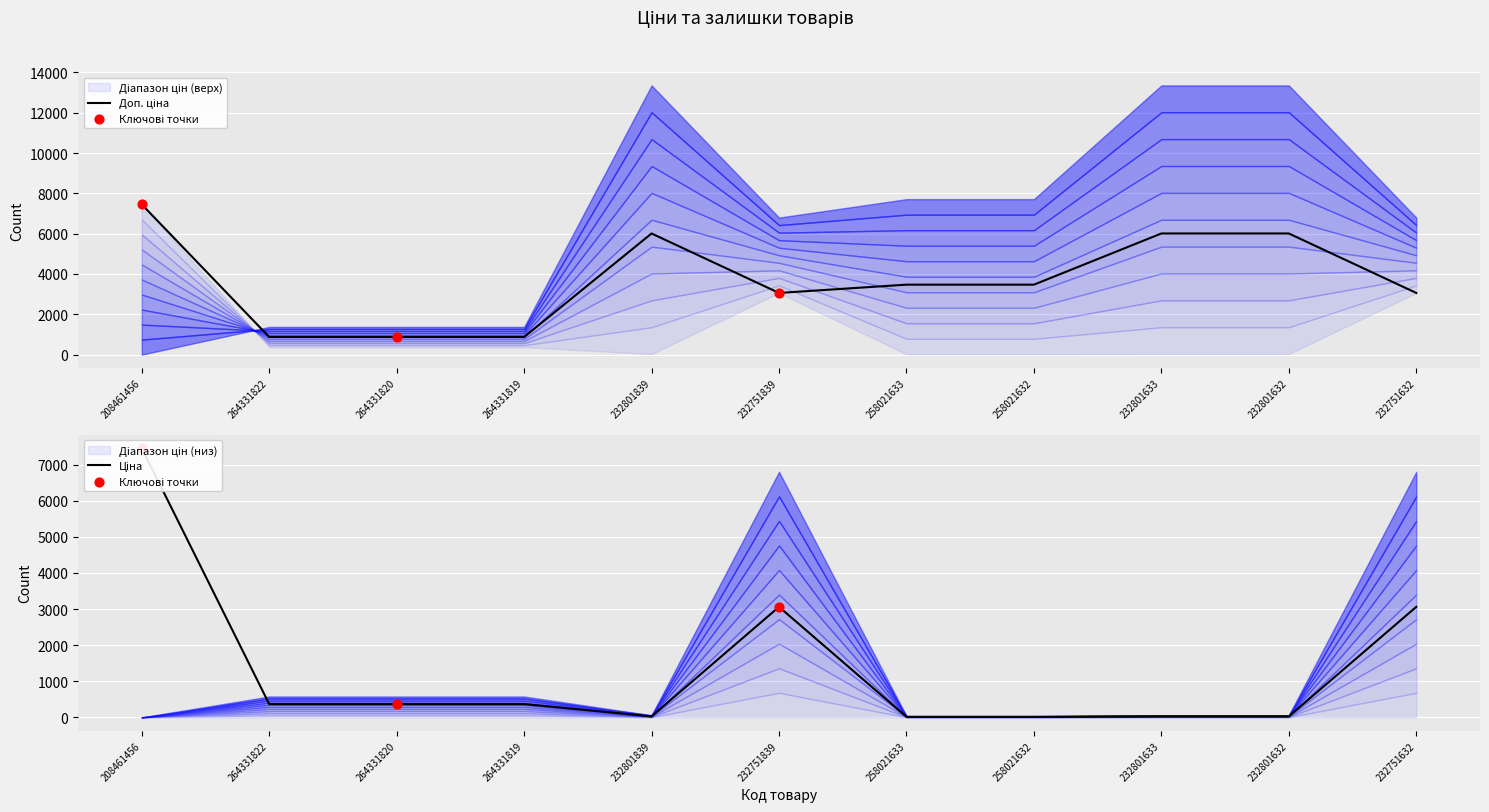

Which series reaches the maximum Y coordinate?

Ціна